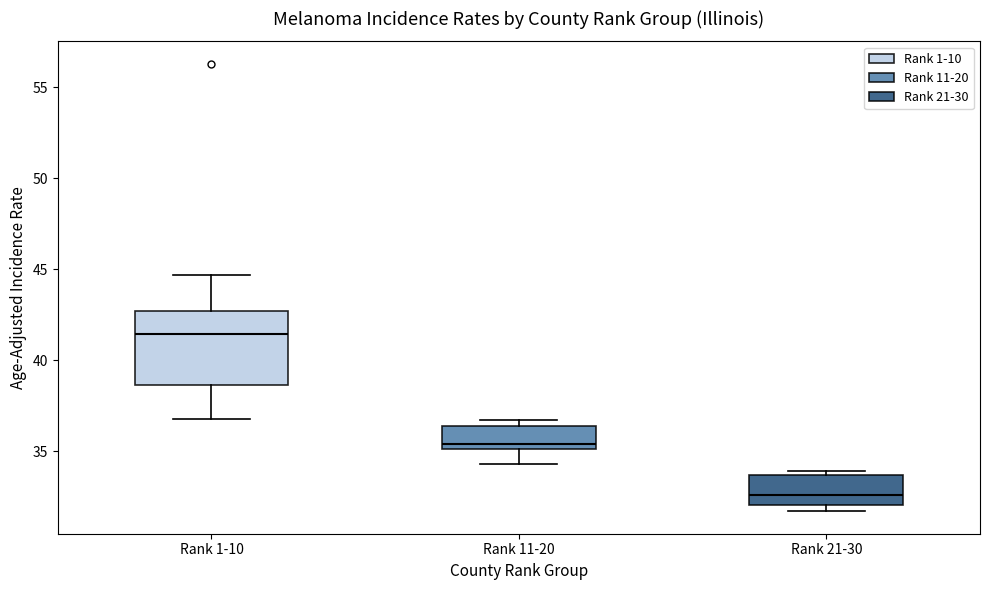

Reading left to right, transcribe this box plot: for each box, give where its median line is, the range the box spans, and where its two whiskers end, as read against the y-axis. The values are not printed on the chart, so give them approximately, as read against the axis.

Rank 1-10: median 41.5, box 38.5 to 42.5, whiskers 37.0 to 44.5
Rank 11-20: median 35.5, box 35.0 to 36.5, whiskers 34.5 to 36.5 (just above the box's upper edge)
Rank 21-30: median 32.5, box 32.0 to 33.5, whiskers 31.5 to 34.0